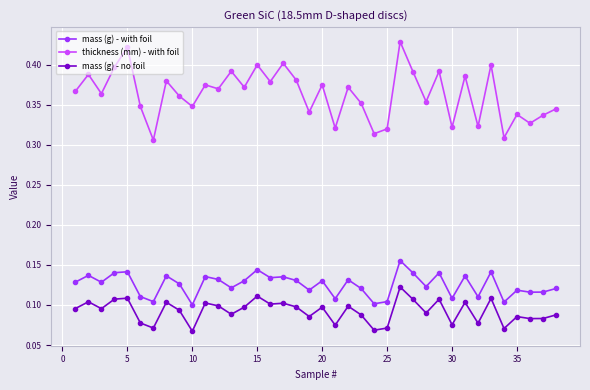

At how many categories does at least one series exceed 0?

38